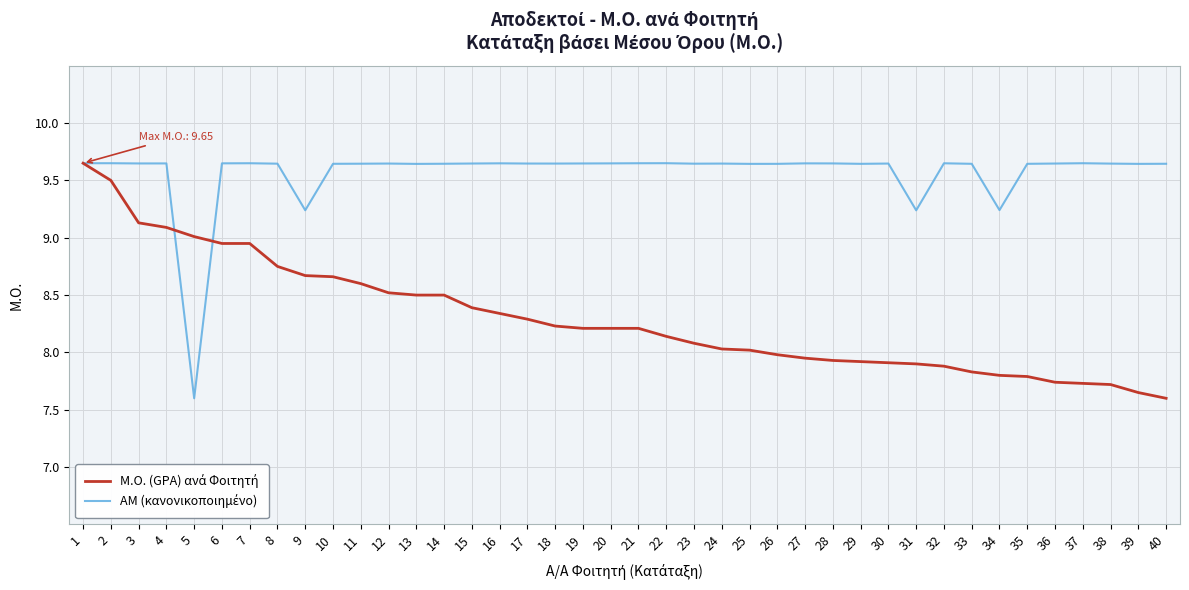

What is the minimum value shown in the chart?

7.6